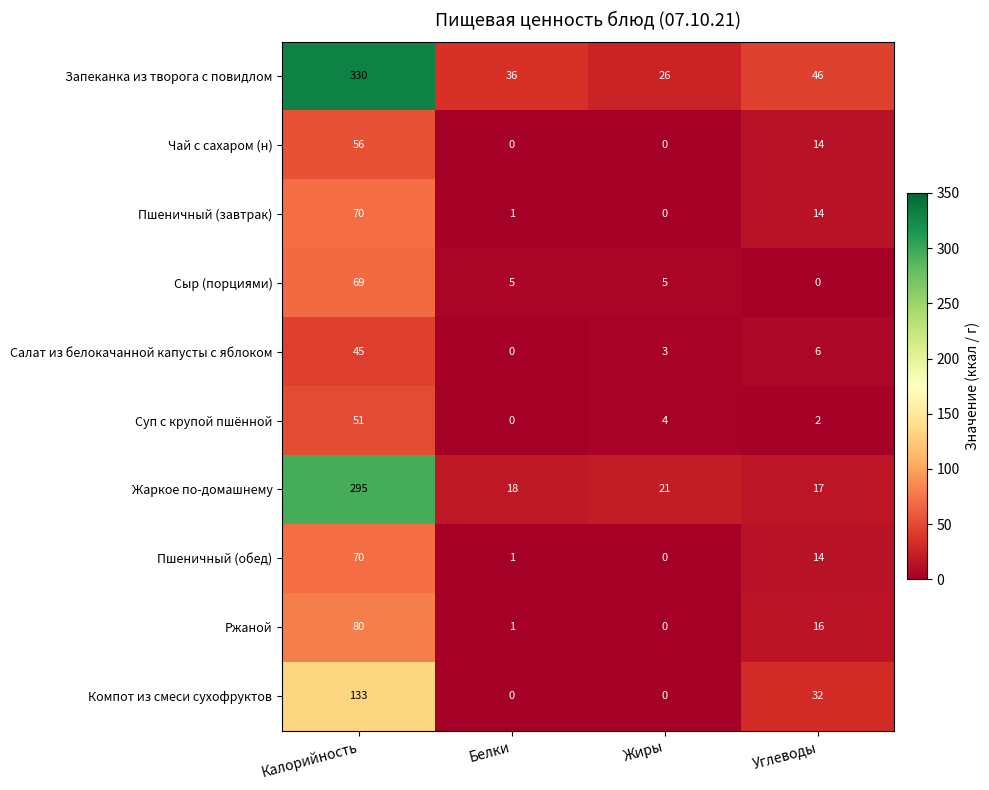

Which series changed the most between Калорийность and Жиры?

Запеканка из творога с повидлом